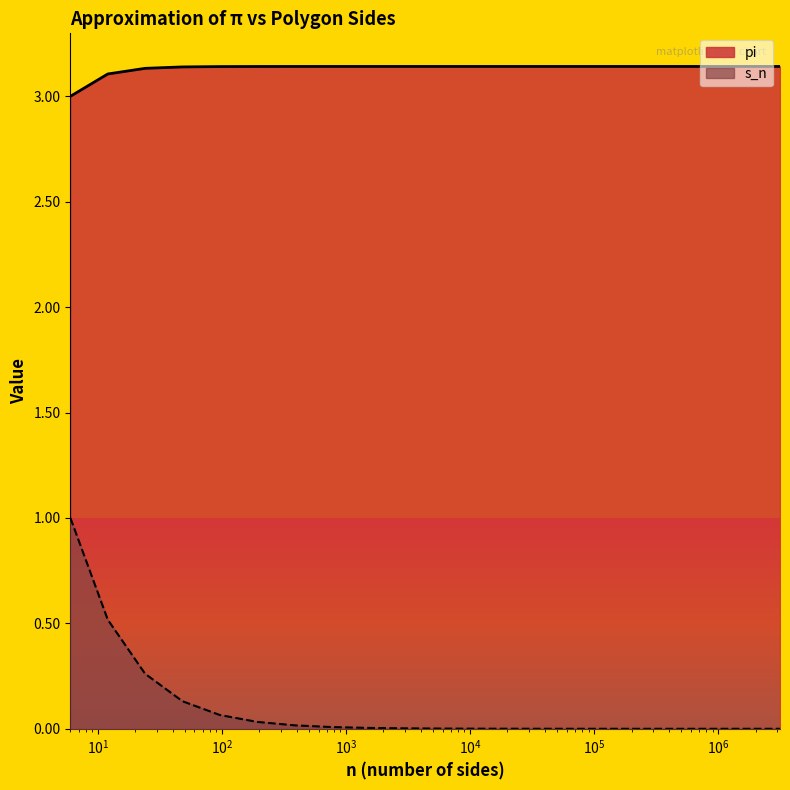

At 48, list the series in order from smallest to largest.

s_n, pi